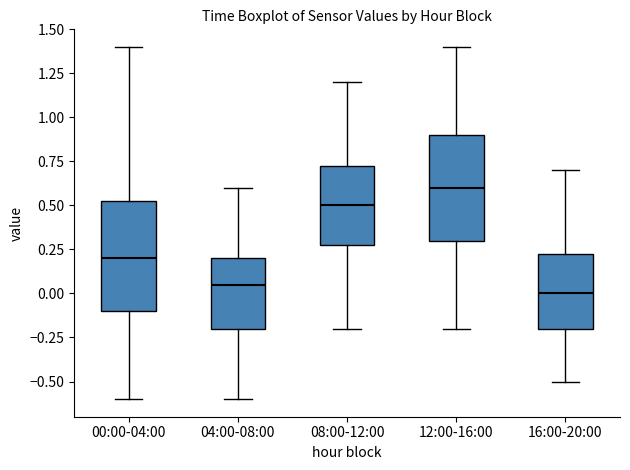

Reading left to right, transcribe this box plot: for each box, give where its median line is, the range the box spans, and where its two whiskers end, as read against the y-axis. The values are not printed on the chart, so give them approximately, as read against the axis.

00:00-04:00: median 0.20, box -0.10 to 0.55, whiskers -0.60 to 1.40
04:00-08:00: median 0.05, box -0.20 to 0.20, whiskers -0.60 to 0.60
08:00-12:00: median 0.50, box 0.30 to 0.75, whiskers -0.20 to 1.20
12:00-16:00: median 0.60, box 0.30 to 0.90, whiskers -0.20 to 1.40
16:00-20:00: median 0.00, box -0.20 to 0.25, whiskers -0.50 to 0.70